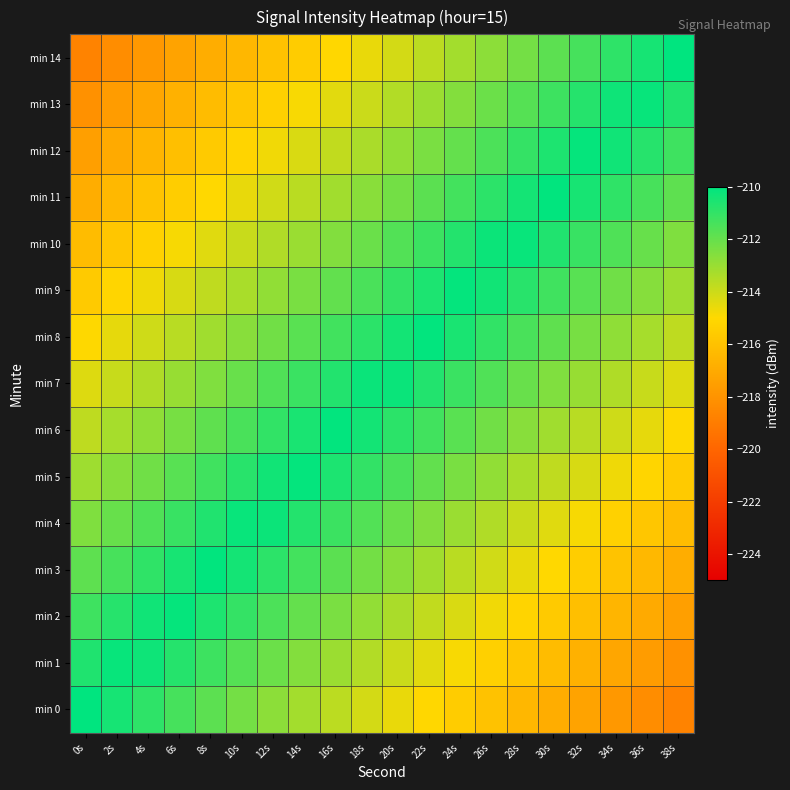

Reading right to left, list all the values displayed in this chart.

min 0: 38s=-218.7	36s=-218.3	34s=-217.8	32s=-217.3	30s=-216.9	28s=-216.4	26s=-216.0	24s=-215.5	22s=-215.1	20s=-214.6	18s=-214.1	16s=-213.7	14s=-213.2	12s=-212.8	10s=-212.3	8s=-211.8	6s=-211.4	4s=-210.9	2s=-210.5	0s=-210.0
min 1: 38s=-218.1	36s=-217.6	34s=-217.2	32s=-216.7	30s=-216.3	28s=-215.8	26s=-215.3	24s=-214.9	22s=-214.4	20s=-214.0	18s=-213.5	16s=-213.1	14s=-212.6	12s=-212.1	10s=-211.7	8s=-211.2	6s=-210.8	4s=-210.3	2s=-210.2	0s=-210.6
min 2: 38s=-217.5	36s=-217.0	34s=-216.6	32s=-216.1	30s=-215.6	28s=-215.2	26s=-214.7	24s=-214.3	22s=-213.8	20s=-213.3	18s=-212.9	16s=-212.4	14s=-212.0	12s=-211.5	10s=-211.0	8s=-210.6	6s=-210.1	4s=-210.3	2s=-210.8	0s=-211.2
min 3: 38s=-216.9	36s=-216.4	34s=-215.9	32s=-215.5	30s=-215.0	28s=-214.6	26s=-214.1	24s=-213.6	22s=-213.2	20s=-212.7	18s=-212.3	16s=-211.8	14s=-211.3	12s=-210.9	10s=-210.4	8s=-210.0	6s=-210.5	4s=-211.0	2s=-211.4	0s=-211.9
min 4: 38s=-216.2	36s=-215.8	34s=-215.3	32s=-214.9	30s=-214.4	28s=-213.9	26s=-213.5	24s=-213.0	22s=-212.6	20s=-212.1	18s=-211.6	16s=-211.2	14s=-210.7	12s=-210.3	10s=-210.2	8s=-210.7	6s=-211.1	4s=-211.6	2s=-212.0	0s=-212.5
min 5: 38s=-215.6	36s=-215.2	34s=-214.7	32s=-214.2	30s=-213.8	28s=-213.3	26s=-212.9	24s=-212.4	22s=-211.9	20s=-211.5	18s=-211.0	16s=-210.6	14s=-210.1	12s=-210.4	10s=-210.8	8s=-211.3	6s=-211.7	4s=-212.2	2s=-212.7	0s=-213.1
min 6: 38s=-215.0	36s=-214.5	34s=-214.1	32s=-213.6	30s=-213.1	28s=-212.7	26s=-212.2	24s=-211.8	22s=-211.3	20s=-210.9	18s=-210.4	16s=-210.1	14s=-210.5	12s=-211.0	10s=-211.4	8s=-211.9	6s=-212.4	4s=-212.8	2s=-213.3	0s=-213.7
min 7: 38s=-214.4	36s=-213.9	34s=-213.4	32s=-213.0	30s=-212.5	28s=-212.1	26s=-211.6	24s=-211.1	22s=-210.7	20s=-210.2	18s=-210.2	16s=-210.7	14s=-211.1	12s=-211.6	10s=-212.1	8s=-212.5	6s=-213.0	4s=-213.4	2s=-213.9	0s=-214.4
min 8: 38s=-213.7	36s=-213.3	34s=-212.8	32s=-212.4	30s=-211.9	28s=-211.4	26s=-211.0	24s=-210.5	22s=-210.1	20s=-210.4	18s=-210.9	16s=-211.3	14s=-211.8	12s=-212.2	10s=-212.7	8s=-213.1	6s=-213.6	4s=-214.1	2s=-214.5	0s=-215.0
min 9: 38s=-213.1	36s=-212.7	34s=-212.2	32s=-211.7	30s=-211.3	28s=-210.8	26s=-210.4	24s=-210.1	22s=-210.6	20s=-211.0	18s=-211.5	16s=-211.9	14s=-212.4	12s=-212.9	10s=-213.3	8s=-213.8	6s=-214.2	4s=-214.7	2s=-215.2	0s=-215.6
min 10: 38s=-212.5	36s=-212.0	34s=-211.6	32s=-211.1	30s=-210.7	28s=-210.2	26s=-210.3	24s=-210.7	22s=-211.2	20s=-211.6	18s=-212.1	16s=-212.6	14s=-213.0	12s=-213.5	10s=-213.9	8s=-214.4	6s=-214.9	4s=-215.3	2s=-215.8	0s=-216.2
min 11: 38s=-211.9	36s=-211.4	34s=-211.0	32s=-210.5	30s=-210.0	28s=-210.4	26s=-210.9	24s=-211.3	22s=-211.8	20s=-212.3	18s=-212.7	16s=-213.2	14s=-213.6	12s=-214.1	10s=-214.6	8s=-215.0	6s=-215.5	4s=-215.9	2s=-216.4	0s=-216.9
min 12: 38s=-211.2	36s=-210.8	34s=-210.3	32s=-210.1	30s=-210.6	28s=-211.0	26s=-211.5	24s=-212.0	22s=-212.4	20s=-212.9	18s=-213.3	16s=-213.8	14s=-214.3	12s=-214.7	10s=-215.2	8s=-215.6	6s=-216.1	4s=-216.6	2s=-217.0	0s=-217.5
min 13: 38s=-210.6	36s=-210.2	34s=-210.3	32s=-210.8	30s=-211.2	28s=-211.7	26s=-212.1	24s=-212.6	22s=-213.1	20s=-213.5	18s=-214.0	16s=-214.4	14s=-214.9	12s=-215.3	10s=-215.8	8s=-216.3	6s=-216.7	4s=-217.2	2s=-217.6	0s=-218.1
min 14: 38s=-210.0	36s=-210.5	34s=-210.9	32s=-211.4	30s=-211.8	28s=-212.3	26s=-212.8	24s=-213.2	22s=-213.7	20s=-214.1	18s=-214.6	16s=-215.1	14s=-215.5	12s=-216.0	10s=-216.4	8s=-216.9	6s=-217.3	4s=-217.8	2s=-218.3	0s=-218.7